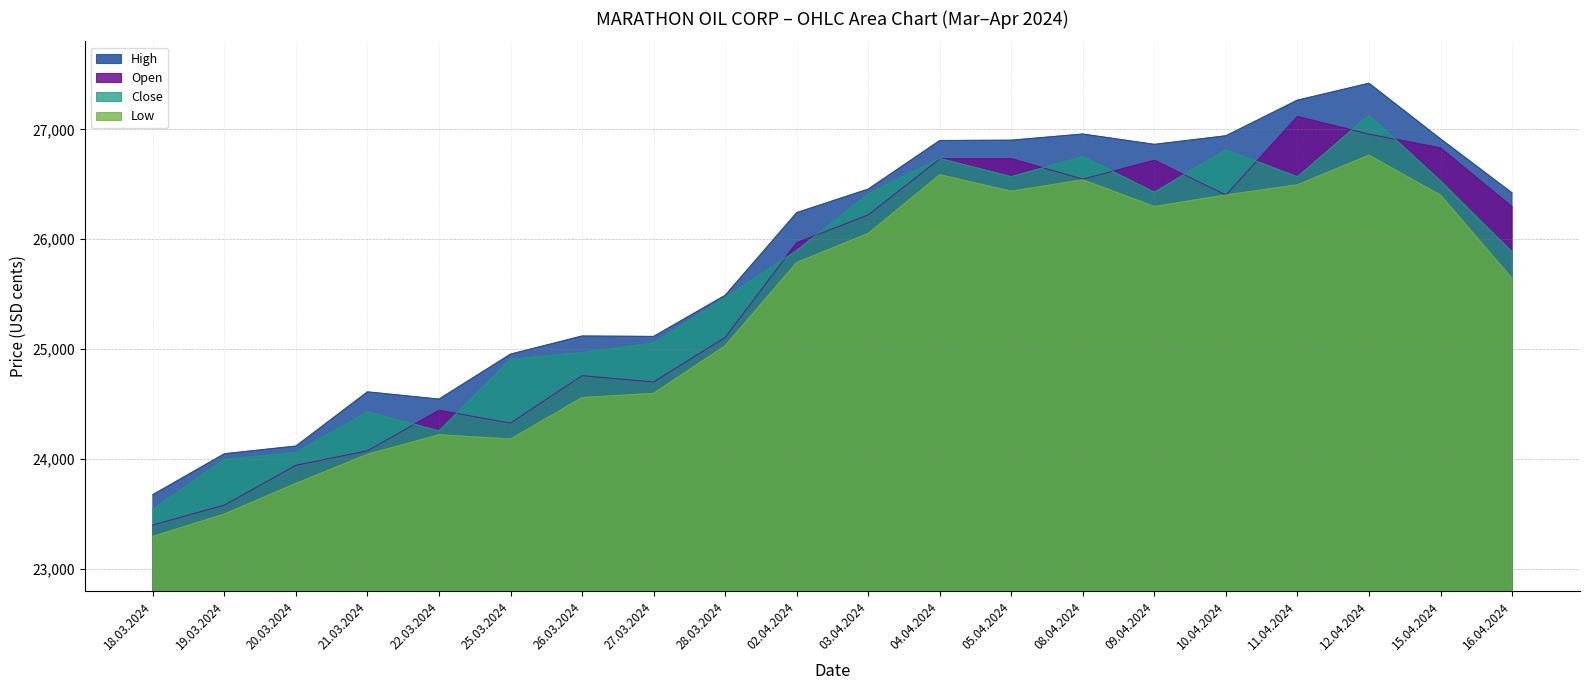

What is the sum of all High values?

516961